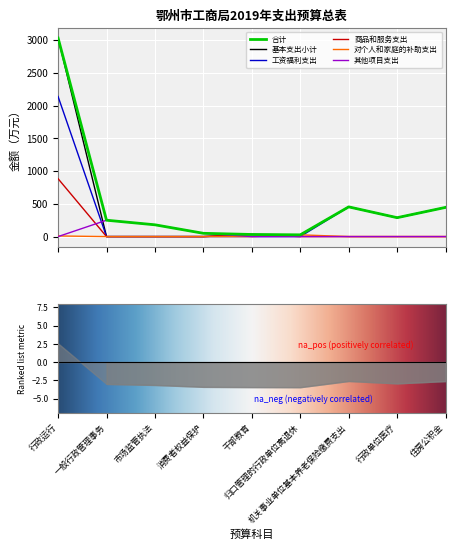

The 合计 series shows 617.2 at 机关事业单位基本养老保险缴费支出. True or false?

False